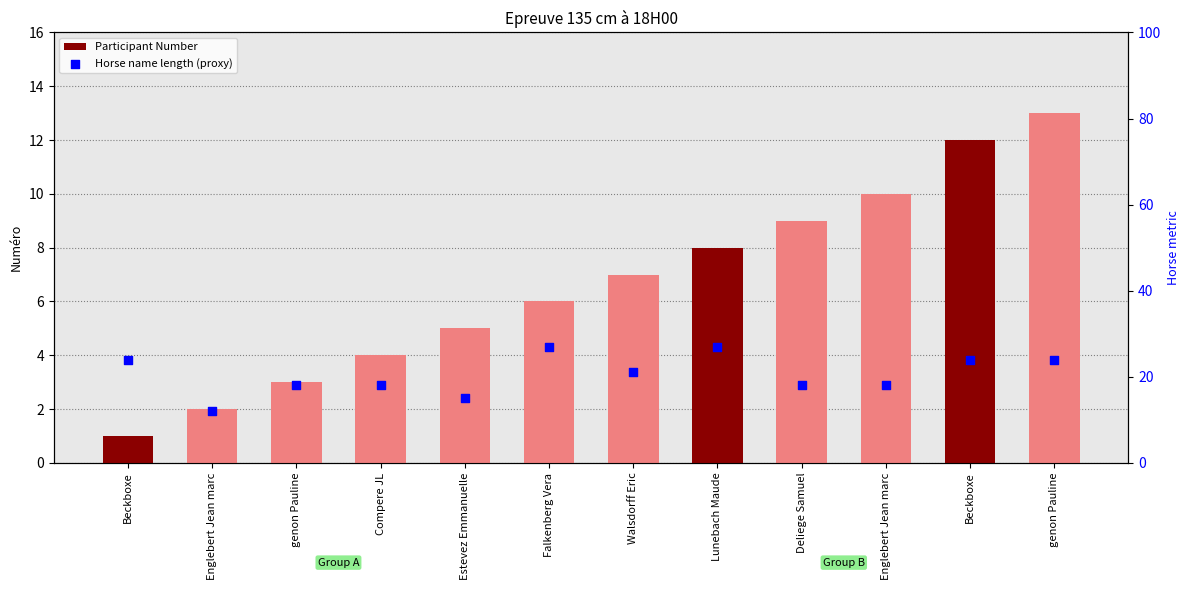

What are all the series names shown in the legend?

Participant Number, Horse name length (proxy)